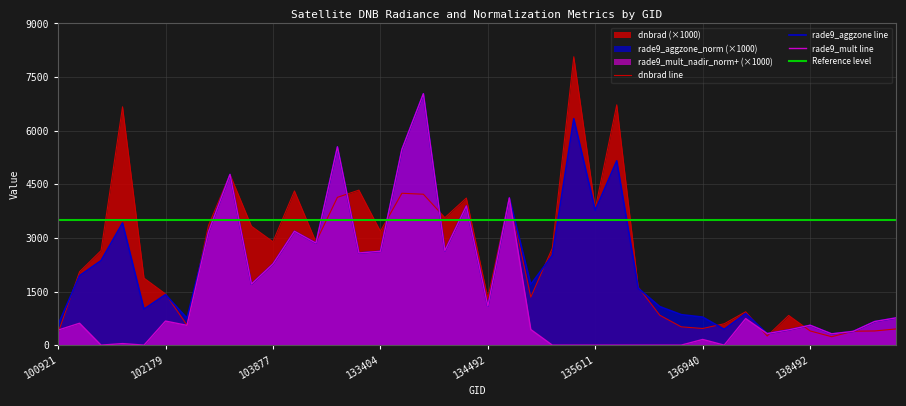

Which series ends up on top after the final intersection of dnbrad and rade9_aggzone_norm?

rade9_aggzone_norm